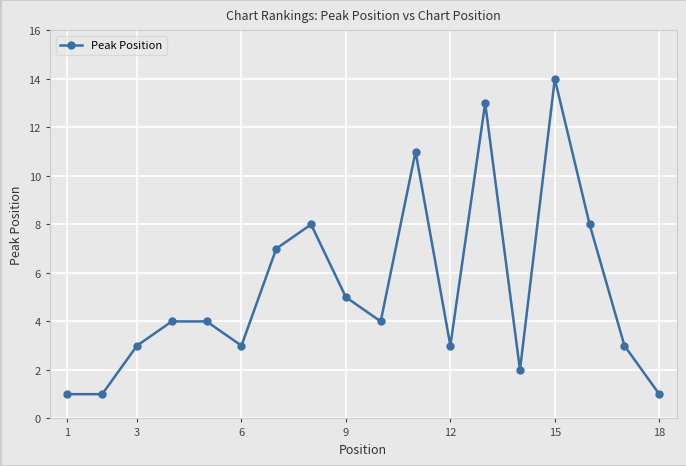

What is the maximum value shown in the chart?

14